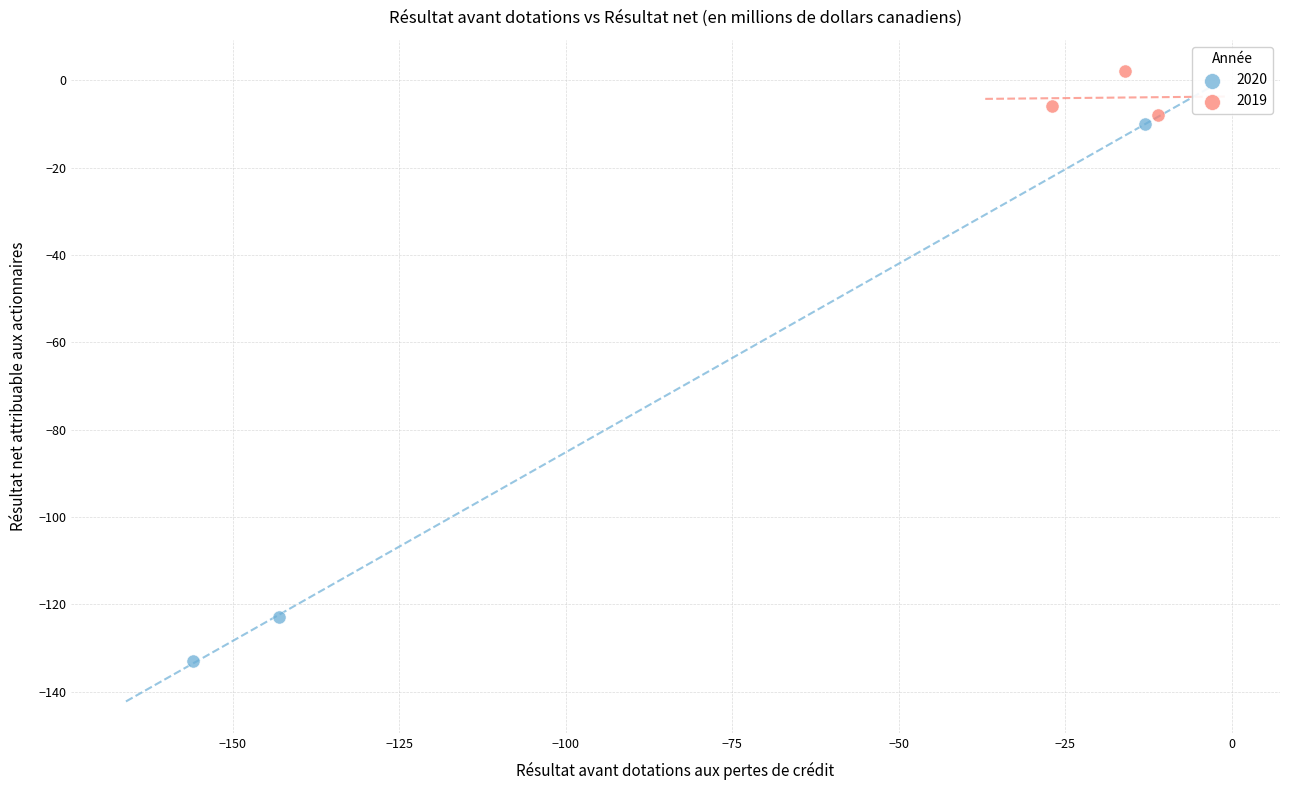

Which series reaches the maximum Y coordinate?

2019